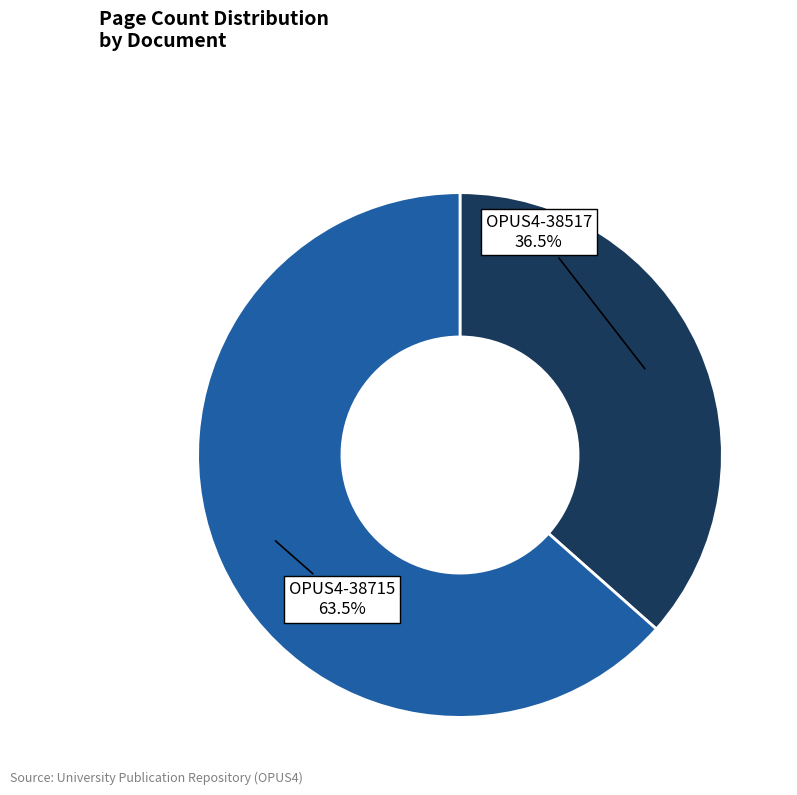

Is there any slice that represents more than half of the pie?

Yes